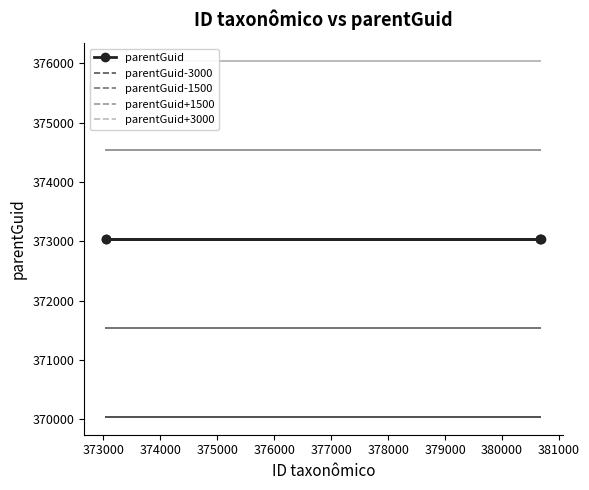

What is the value of the parentGuid+1500 point at the 3rd from the left?

374539